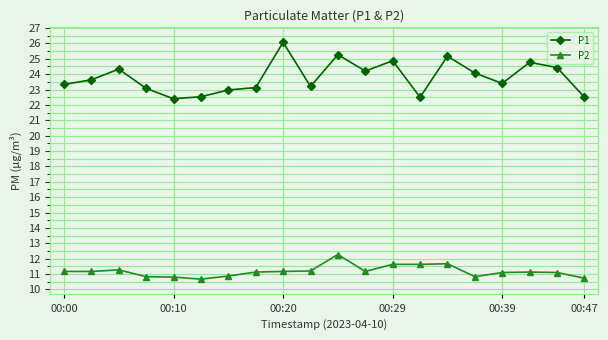

At how many categories does at least one series exceed 22?

20